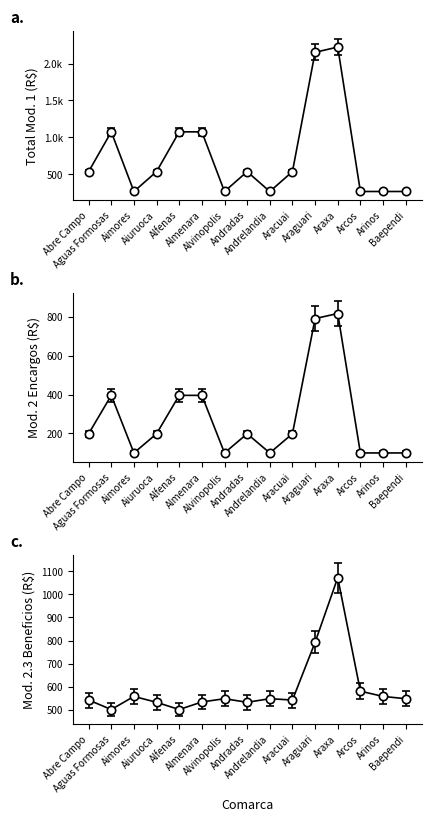

Which category has the lowest value in the Total Modulo 2.3 Beneficios series?

Aguas Formosas